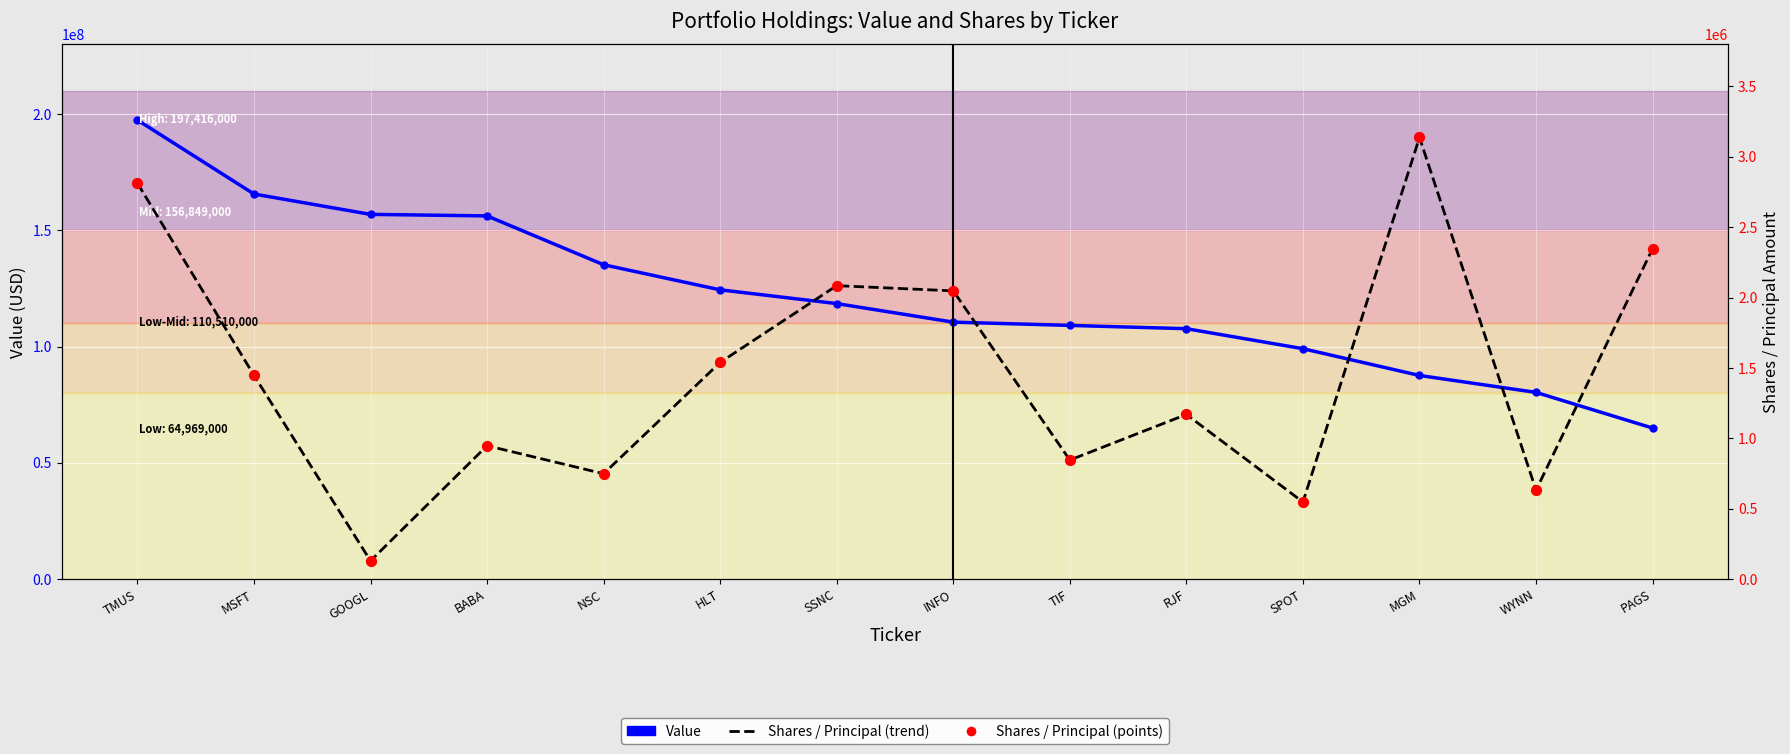

Which series reaches the maximum Y coordinate?

Value